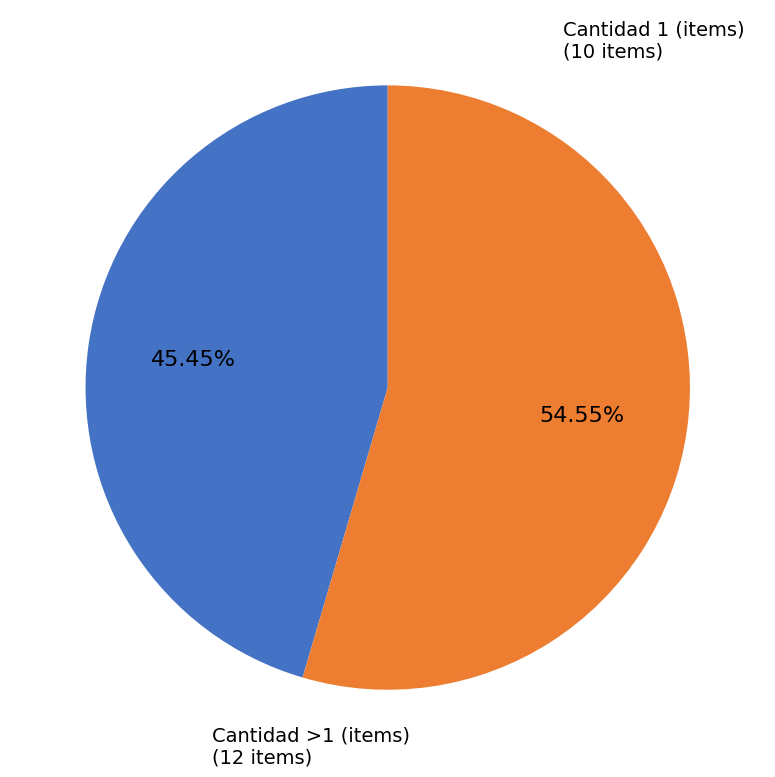

Is there any slice that represents more than half of the pie?

Yes